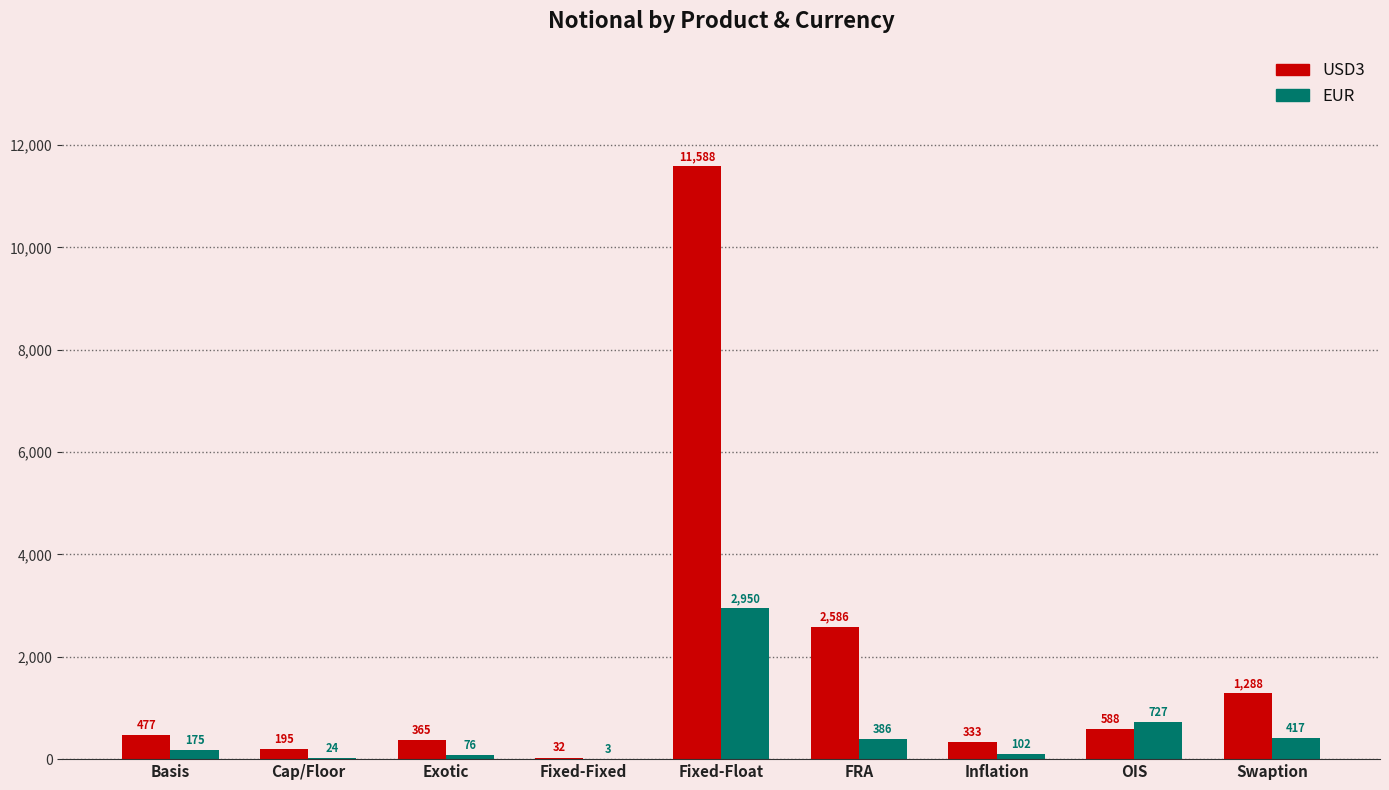

Which series changed the most between Basis and Inflation?

USD3